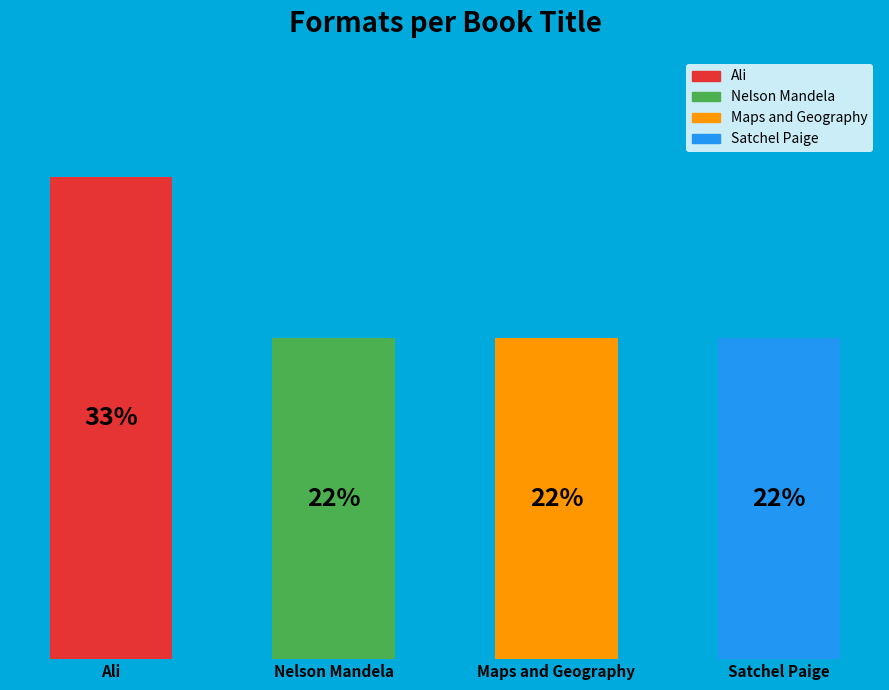

True or false: Maps and Geography accounts for 22% of the total.

True